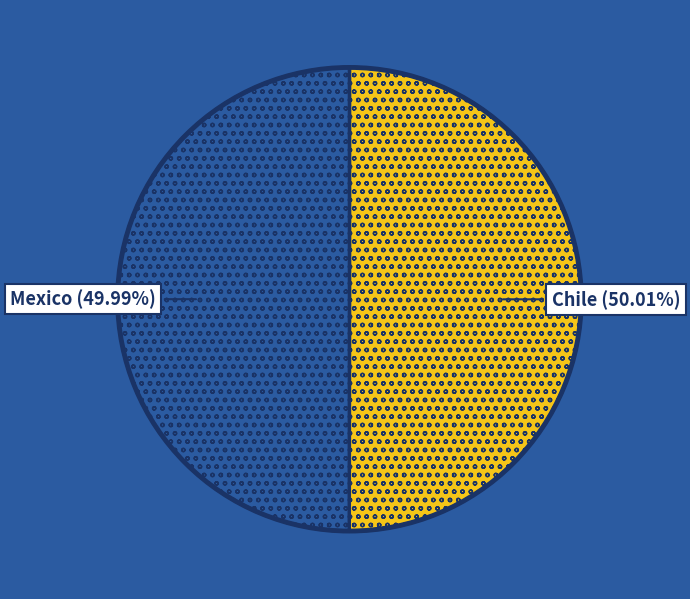

Does any single category account for the majority?

Yes